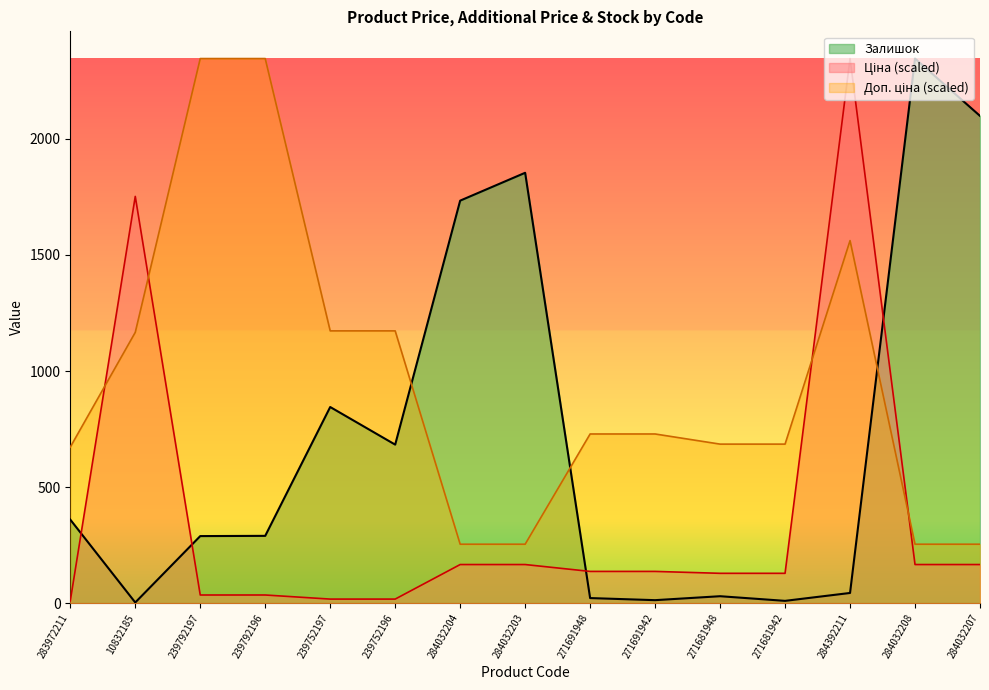

At how many categories does at least one series exceed 887?

10